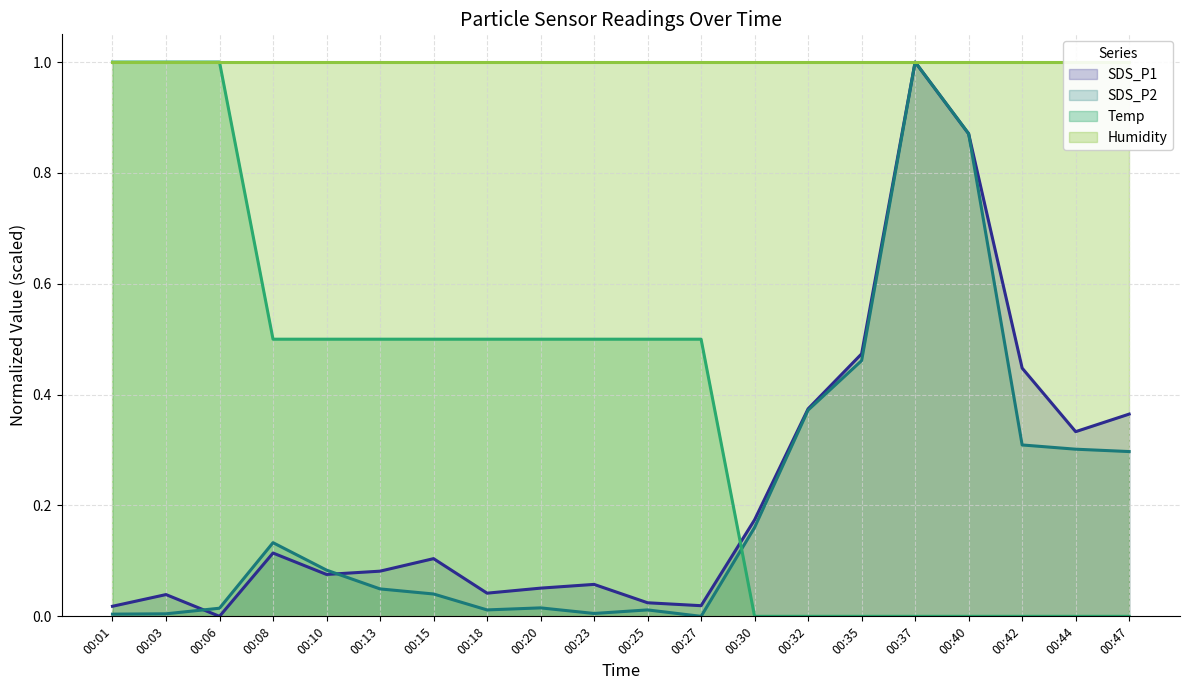

The SDS_P1 series shows 0.1 at 00:08. True or false?

True